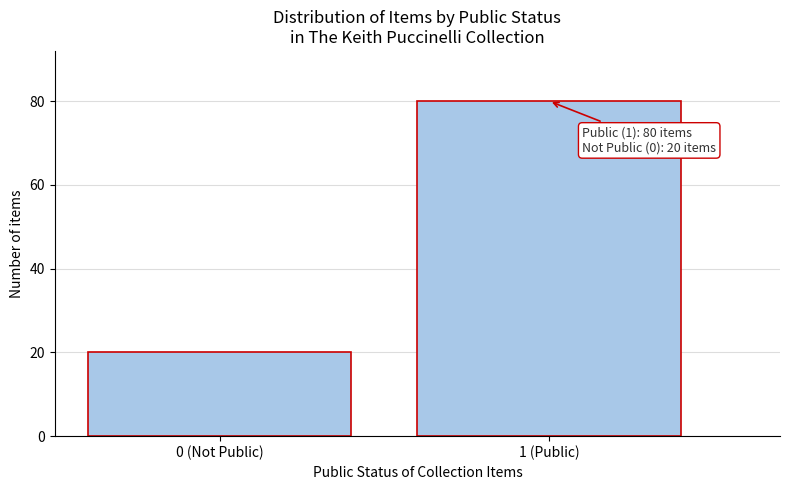

Reading left to right, what are all the values shown in this chart?

0 (Not Public)=20	1 (Public)=80